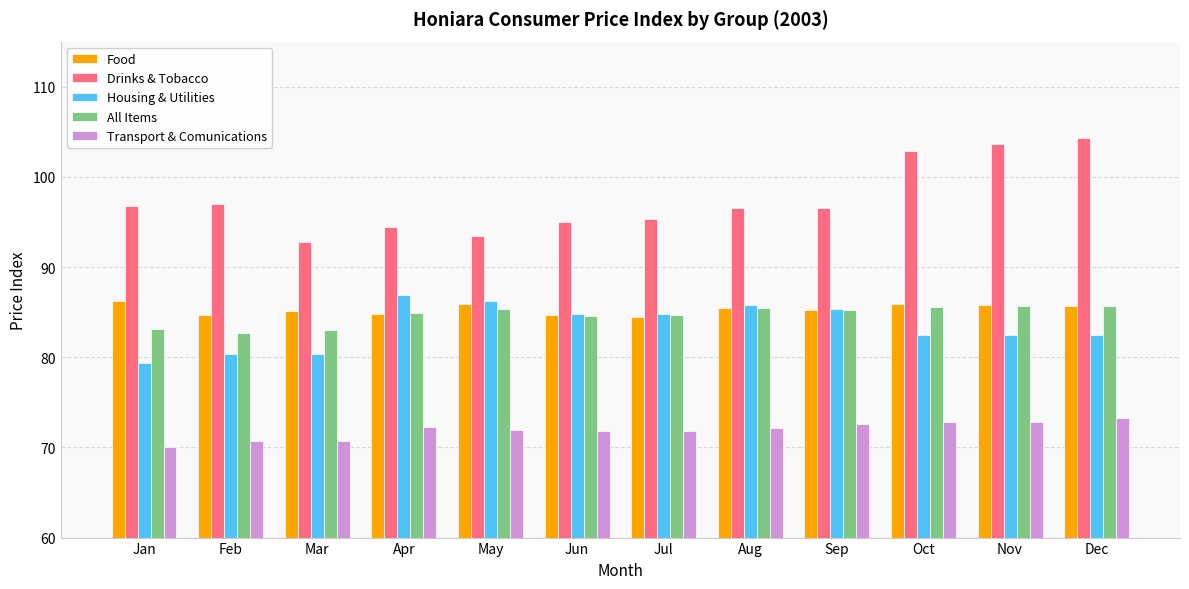

What is the total value across all series at Sep?

425.0